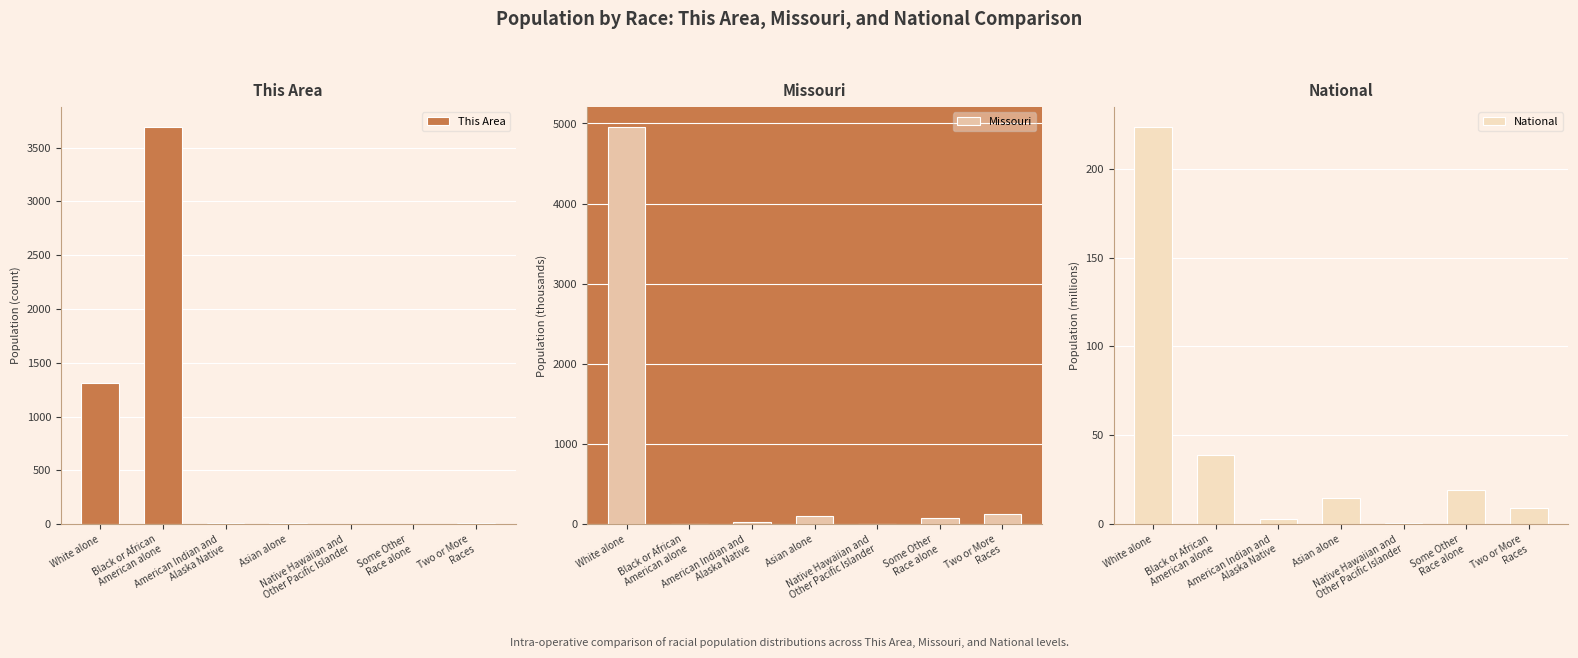

Is the value of This Area at Native Hawaiian and
Other Pacific Islander greater than the value of Missouri at Two or More
Races?

No